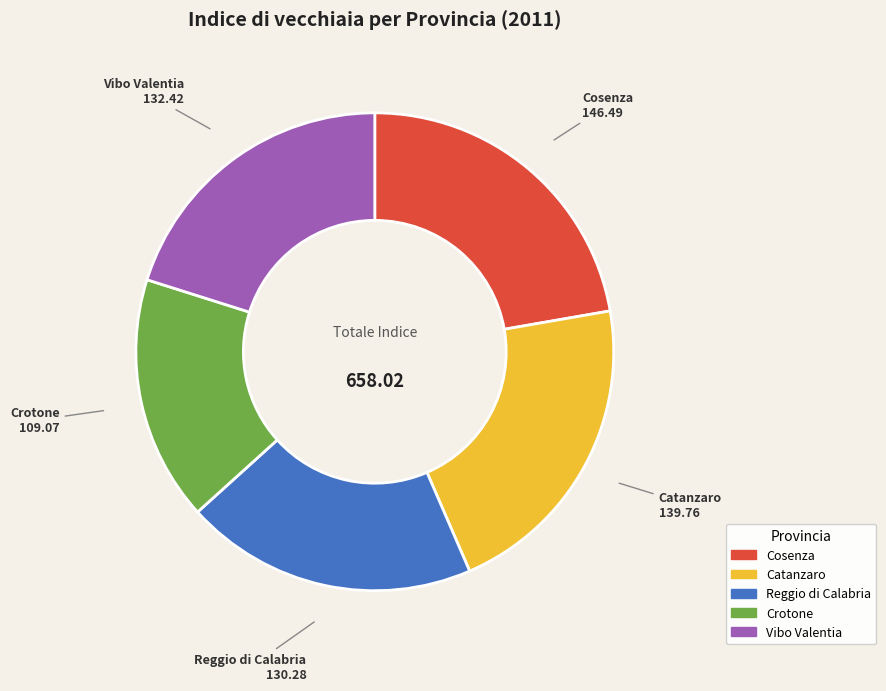

Which category has the smallest portion of the pie?

Crotone